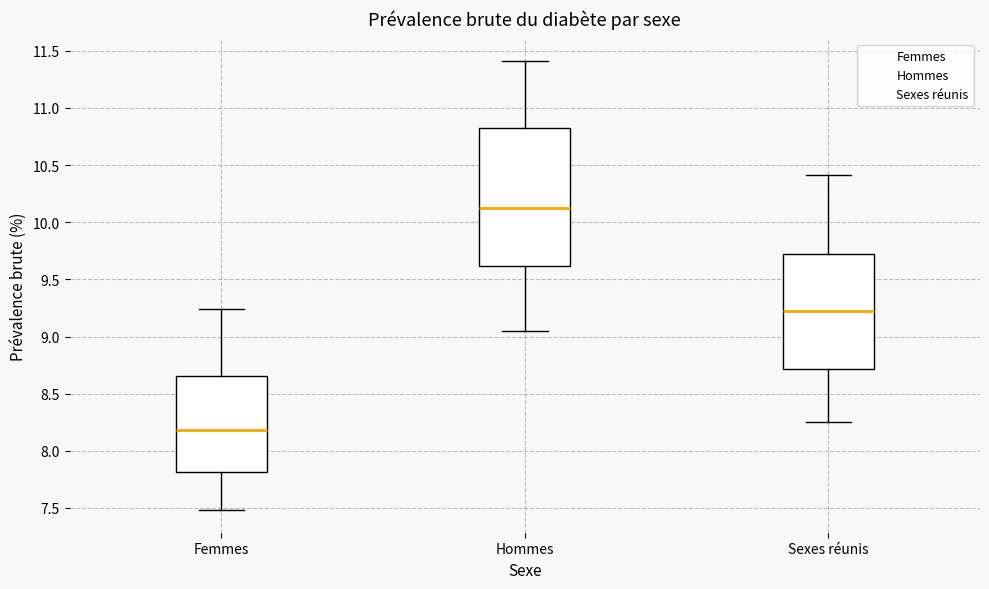

Reading left to right, read every box against the y-axis: the position of its median line, the range the box covers, and the ends of its whiskers. The values are not printed on the chart, so give them approximately, as read against the axis.

Femmes: median 8.20, box 7.80 to 8.65, whiskers 7.50 to 9.25
Hommes: median 10.10, box 9.60 to 10.80, whiskers 9.05 to 11.40
Sexes réunis: median 9.20, box 8.70 to 9.75, whiskers 8.25 to 10.40